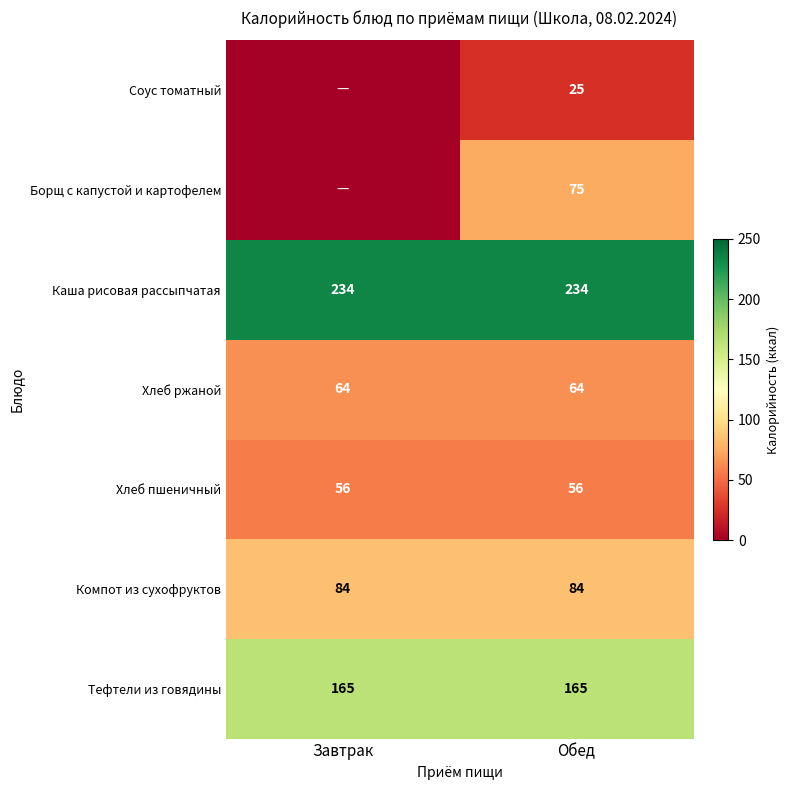

What is the difference between the highest and lowest values at Завтрак?

234